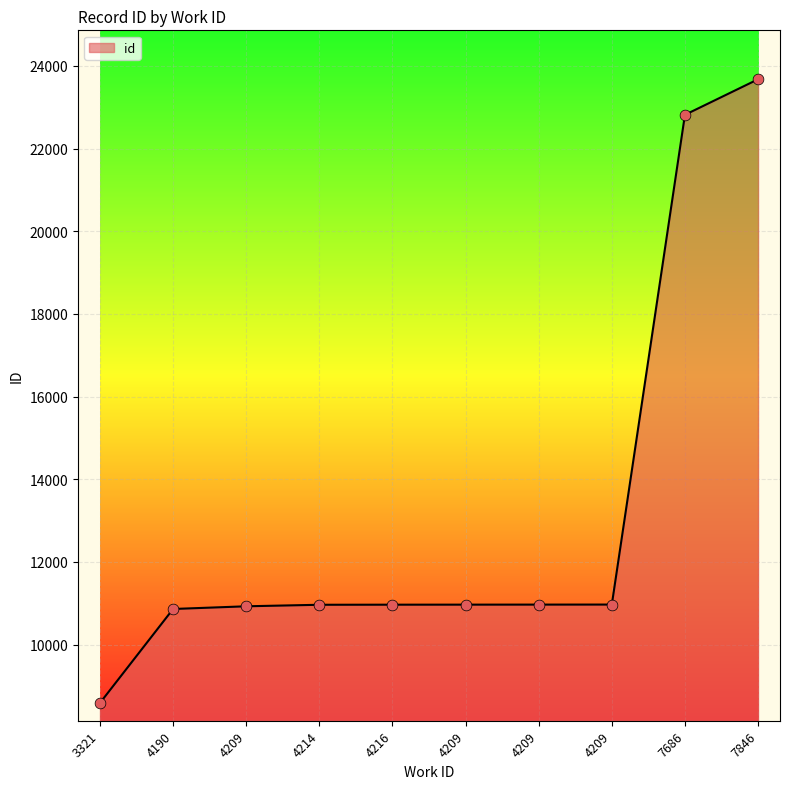

Is this an area chart (filled region under the line)?

Yes